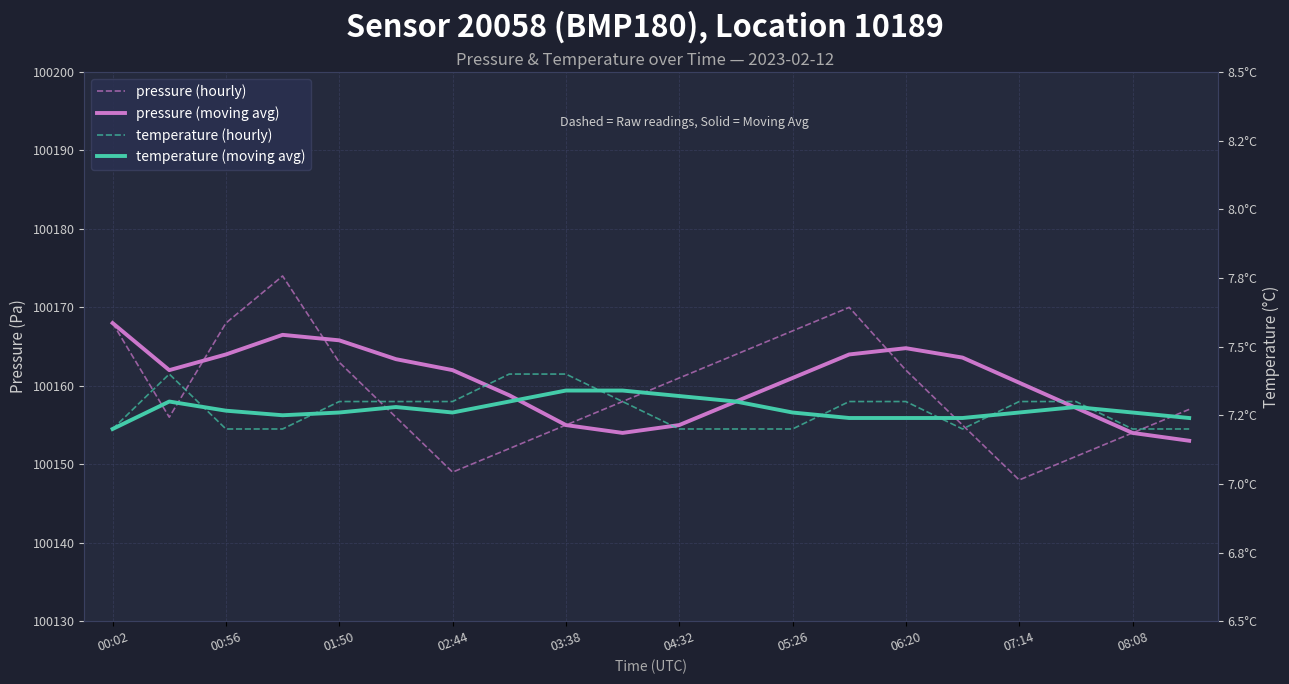

How many distinct data groups are displayed?

4